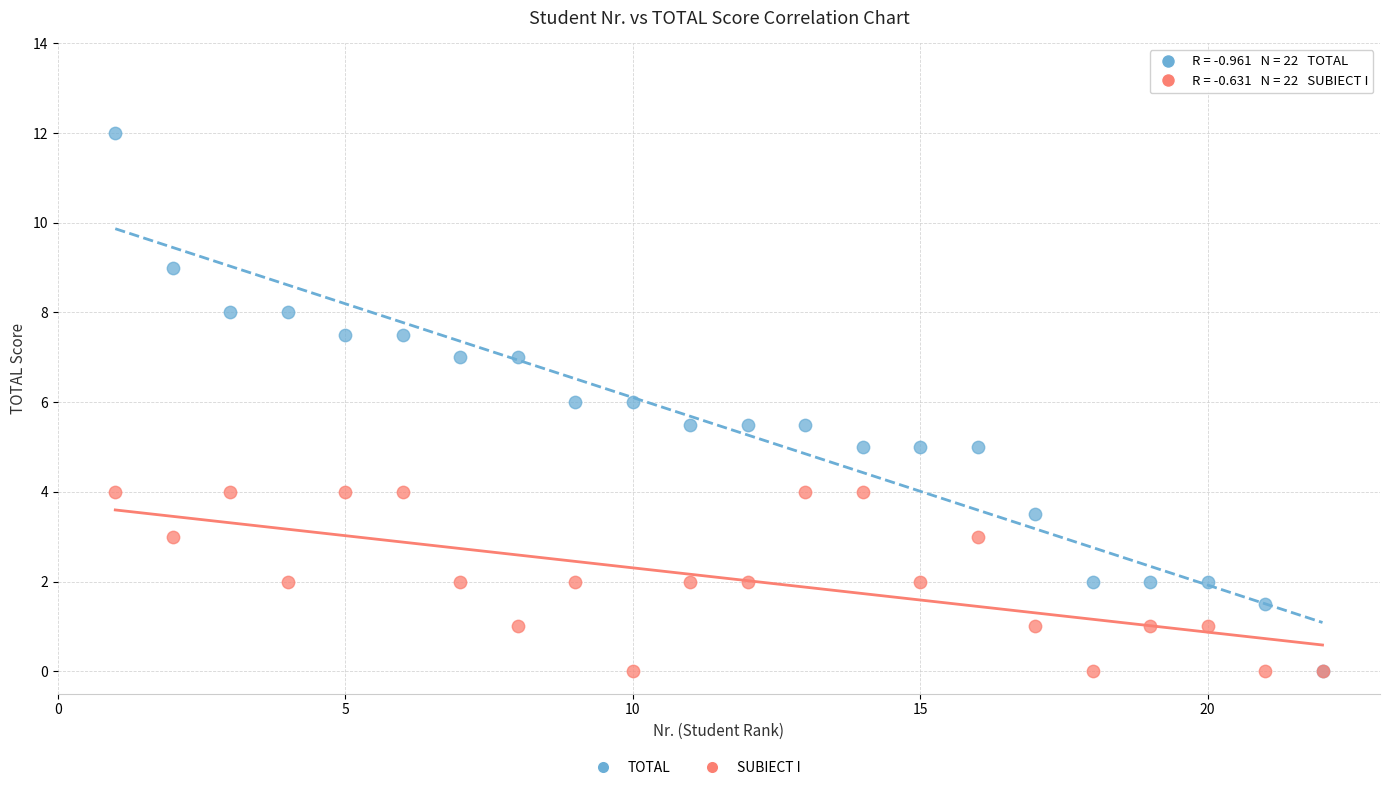

Which series has the largest Y range (max minus min)?

TOTAL